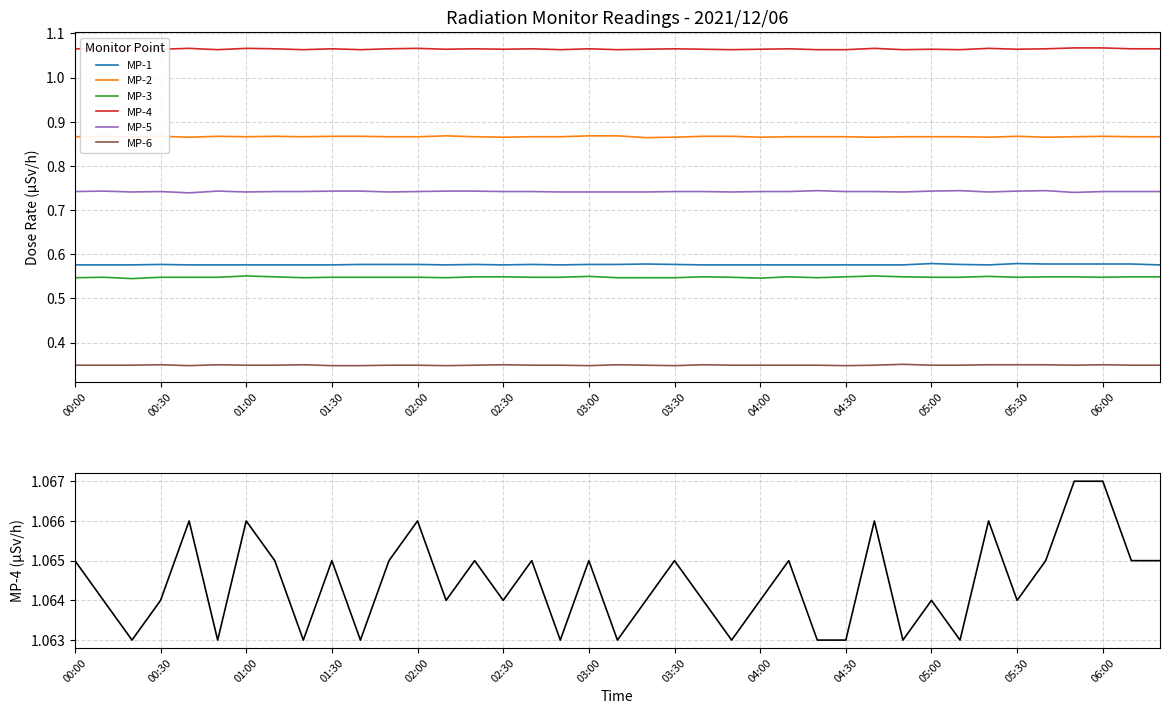

Which series has the largest range (max minus min)?

MP-3